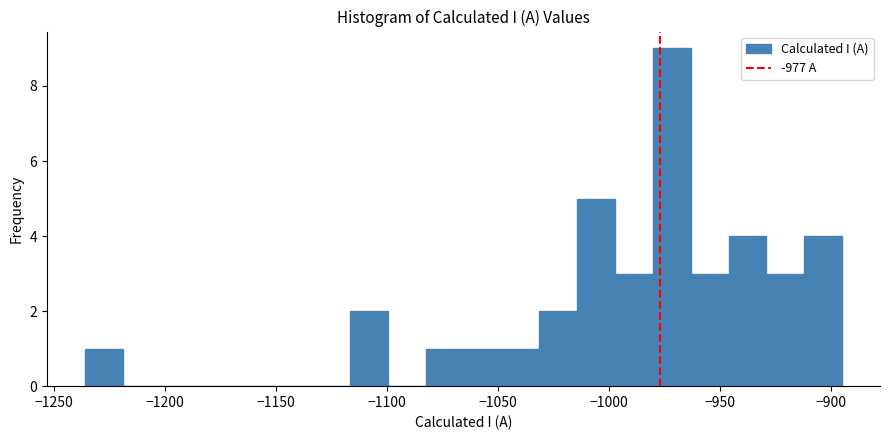

Around what value on the x-axis is the tallest bar? Give the approximate position of its centre, as read against the axis.

-970